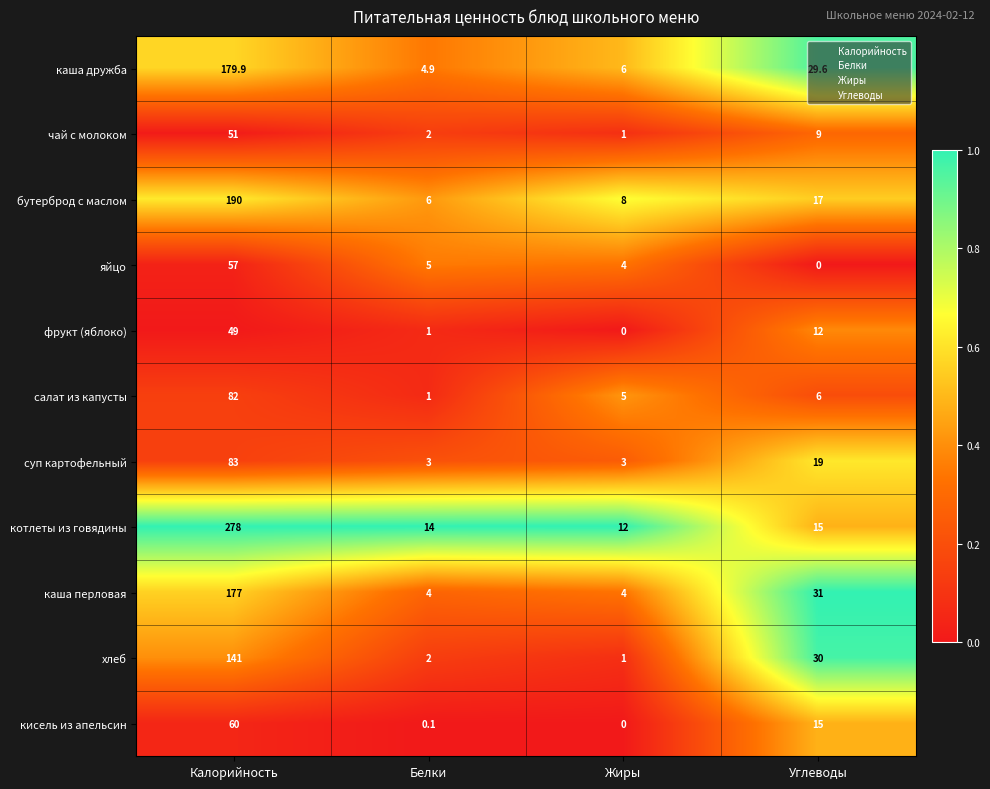

At which category is the sum across all series the highest?

Калорийность